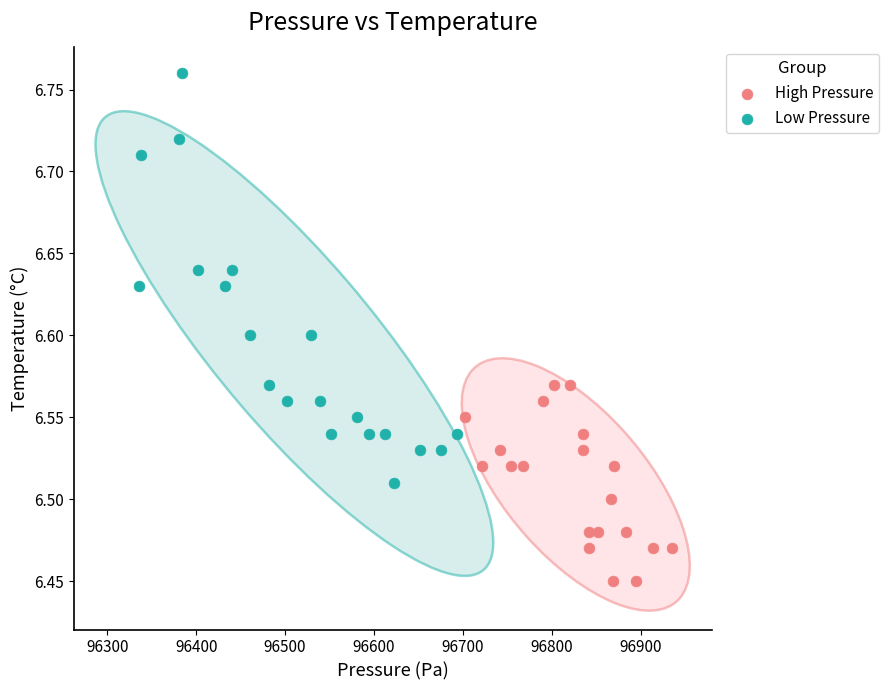

Which series contains the lowest Y value?

High Pressure